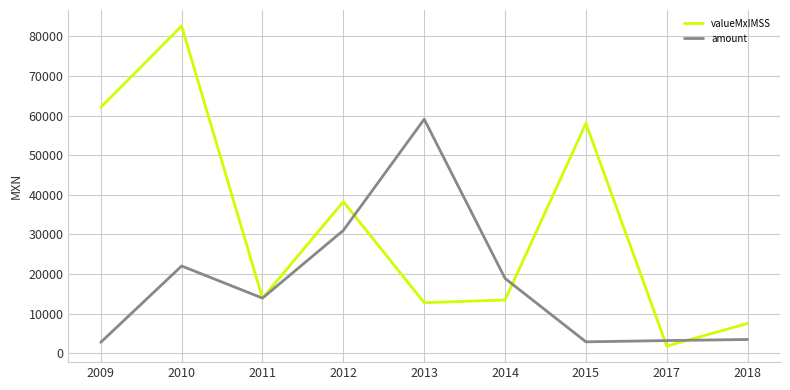

What is the difference between the highest and lowest values at 2013?

46353.6